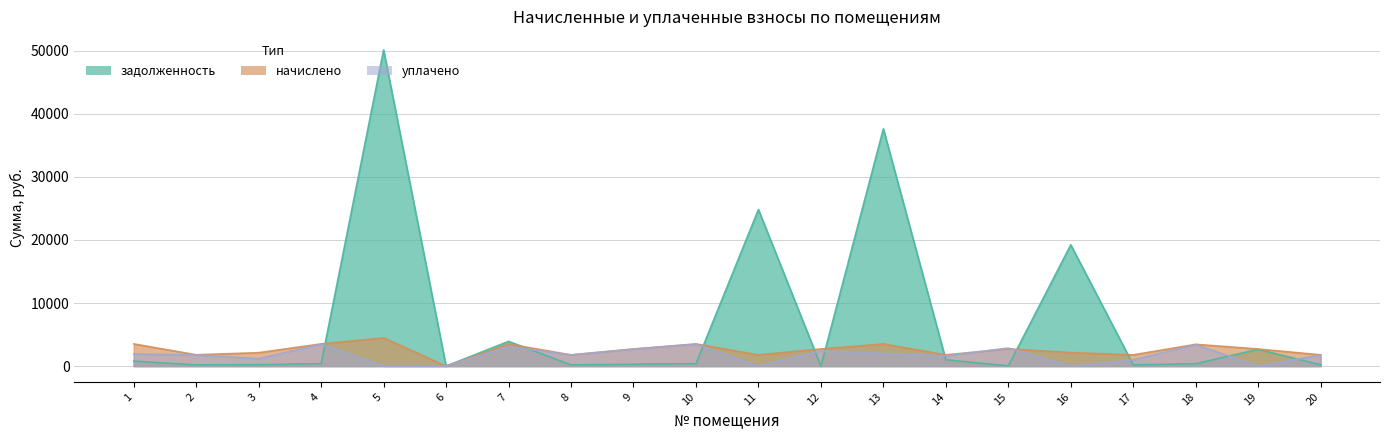

What is the sum of the уплачено values at 20 and 17?

2748.7